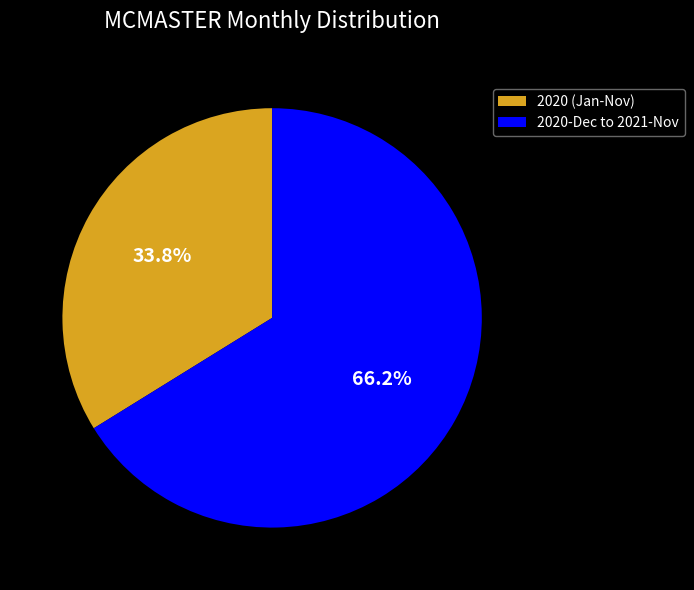

What is the total percentage of 2020 (Jan-Nov) and 2020-Dec to 2021-Nov?

100.0%